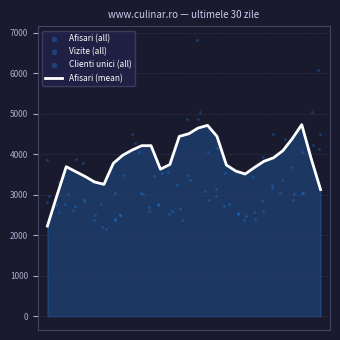

What are all the series names shown in the legend?

Afisari (mean), Afisari (all), Vizite (all), Clienti unici (all)